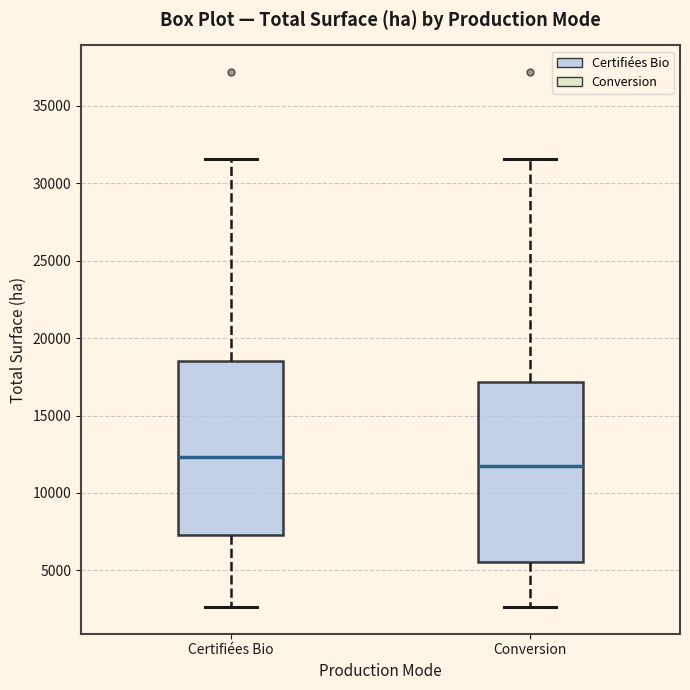

Which box has the highest median line?

Certifiées Bio